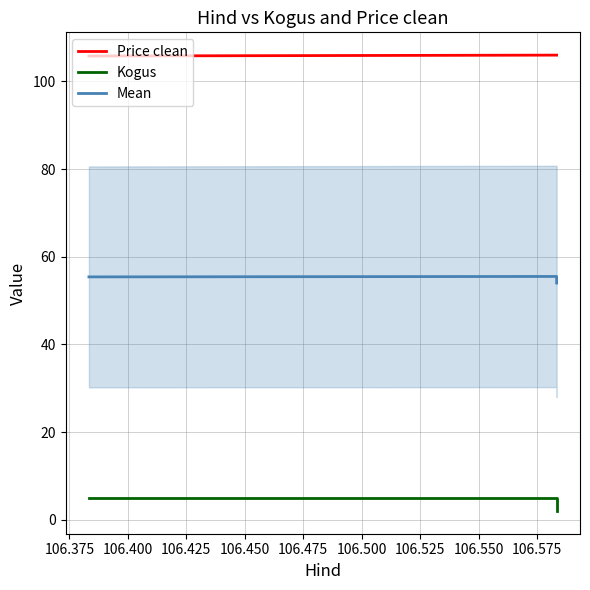

How many data points in Price clean are less than 106?

1